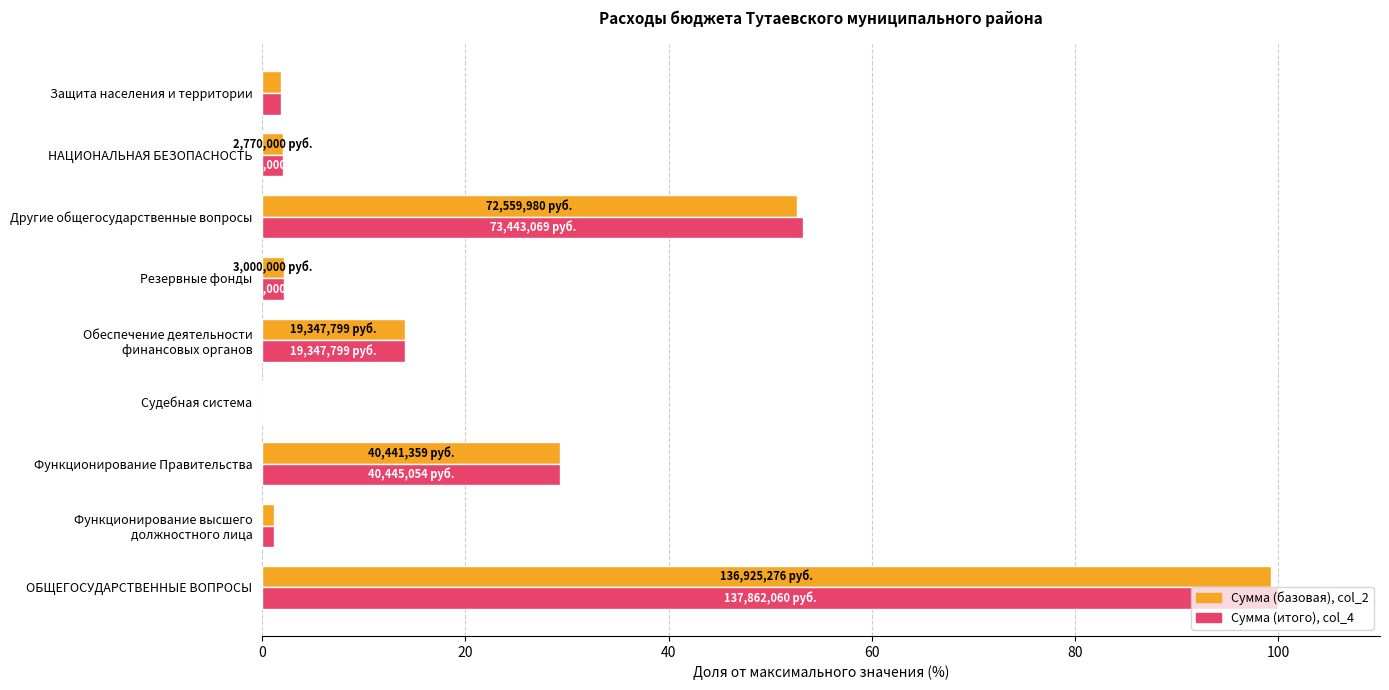

What is the total value across all series at Другие общегосударственные вопросы?

105.9